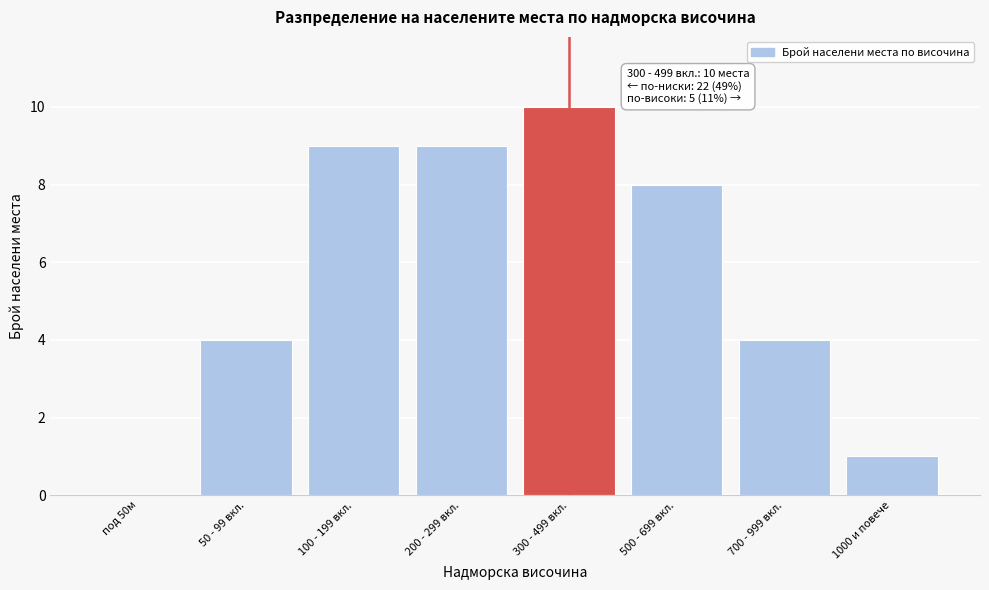

Reading left to right, what are all the values shown in this chart?

под 50м=0	50 - 99 вкл.=4	100 - 199 вкл.=9	200 - 299 вкл.=9	300 - 499 вкл.=10	500 - 699 вкл.=8	700 - 999 вкл.=4	1000 и повече=1